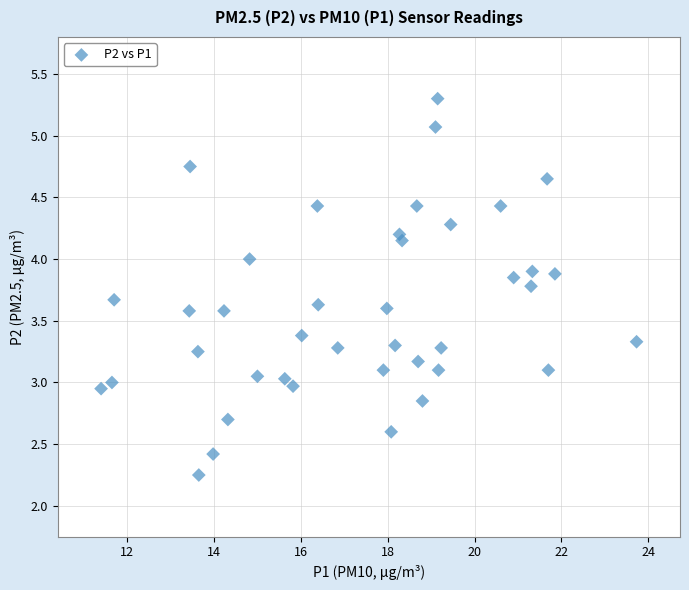

Count the number of points in this scatter plot.

40